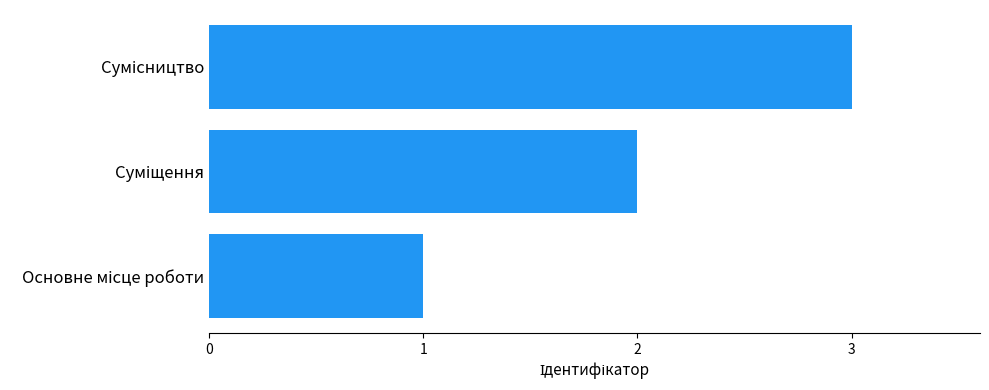

What is the sum of all values?

6